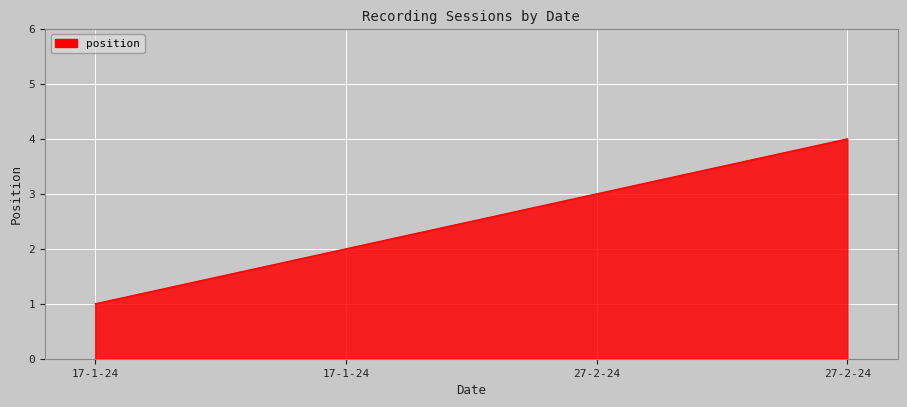

Count the number of categories in the chart.

4